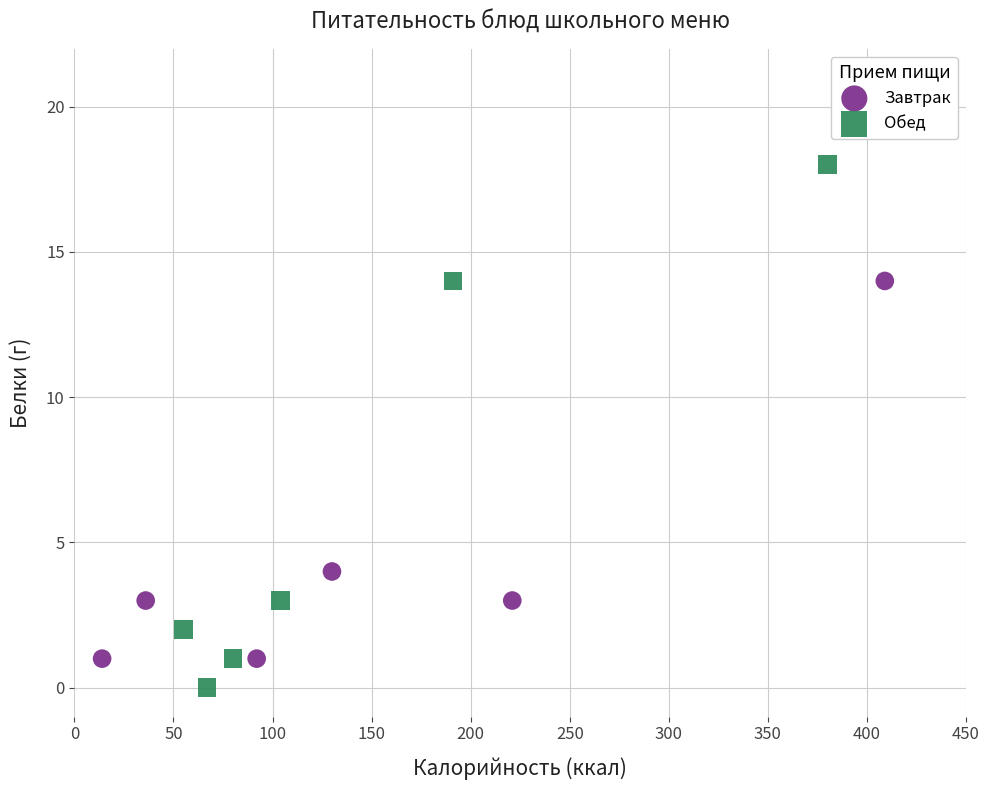

Which series contains the lowest Y value?

Обед